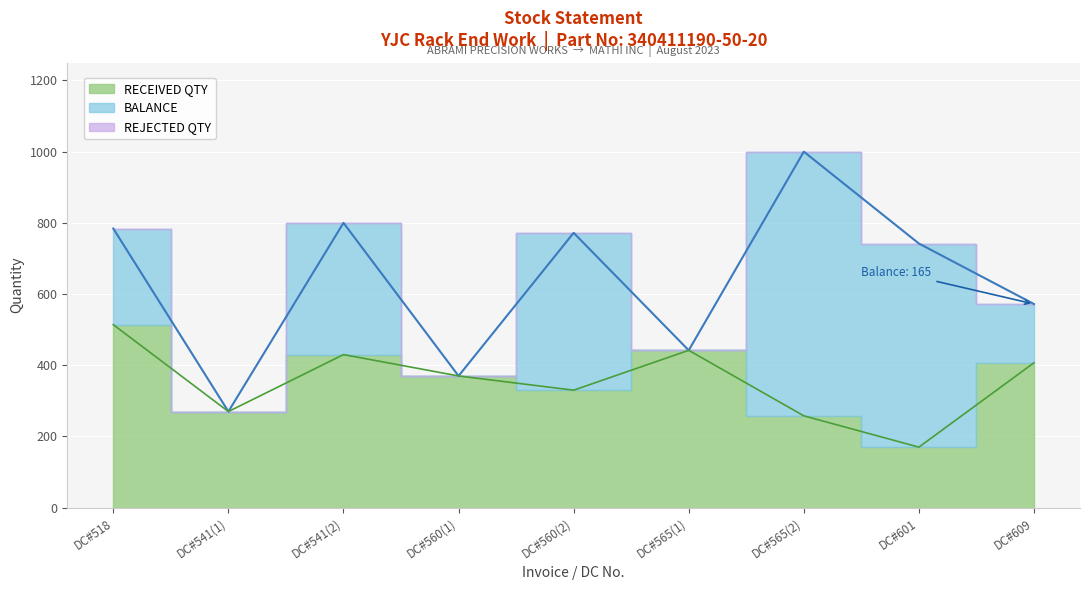

True or false: REJECTED QTY has more than 2 points higher than both neighbors.

False